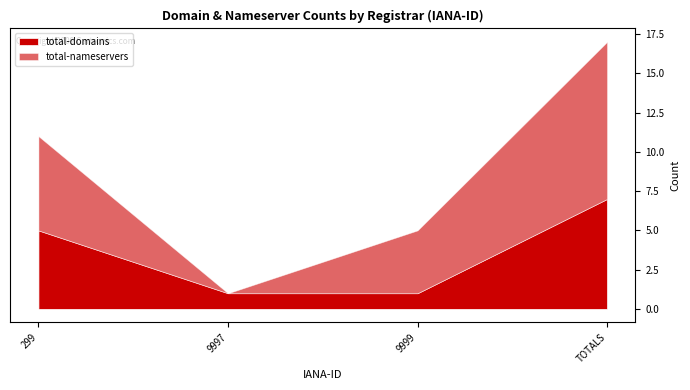

At which category is the sum across all series the highest?

TOTALS